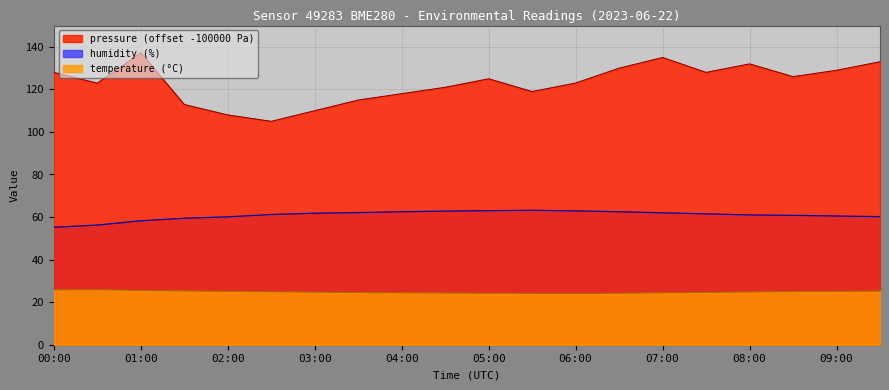

Which has a higher value, 06:30 or 09:00?

06:30